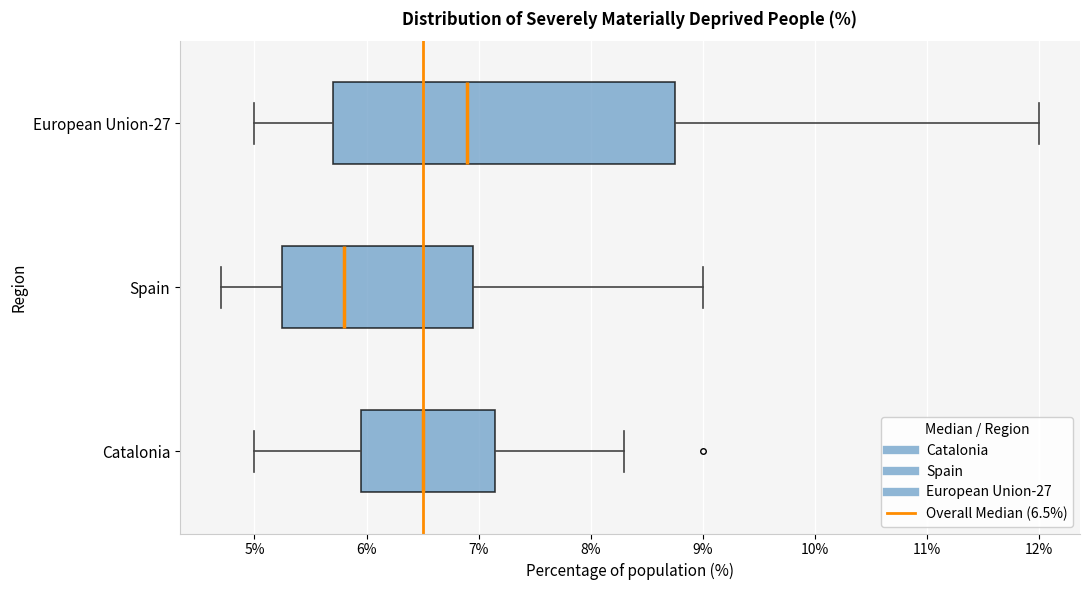

Where does the right whisker of the box for European Union-27 end on the x-axis? The values are not printed on the chart, so give them approximately, as read against the axis.

12.0